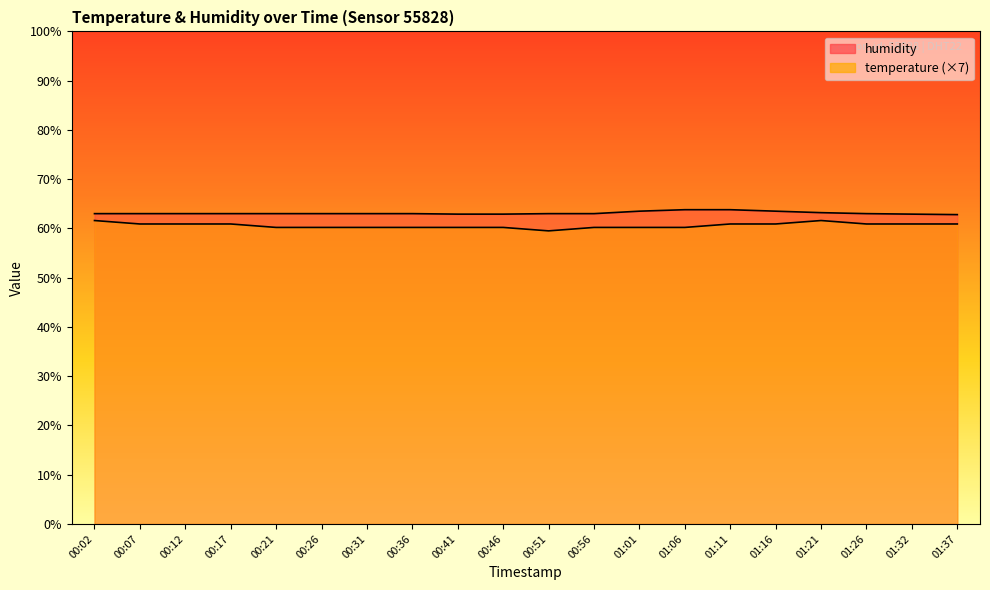

What are all the series names shown in the legend?

temperature, humidity